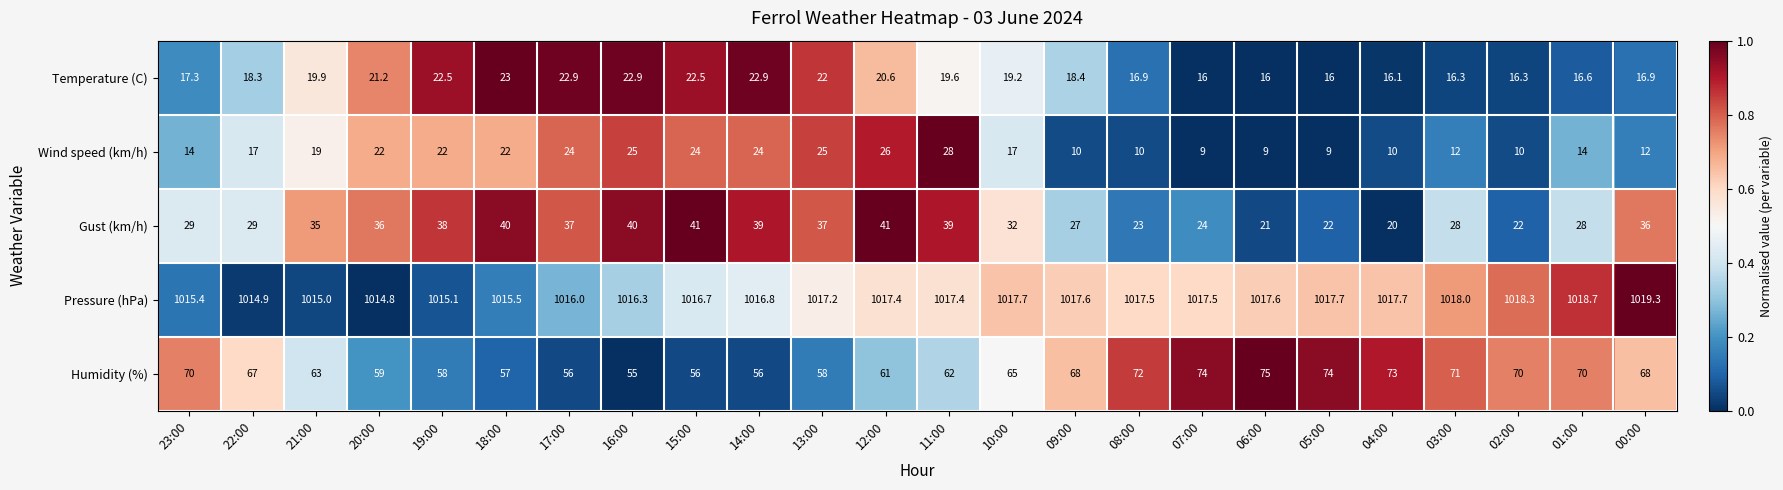

Which category has the highest value in the Humidity (%) series?

06:00